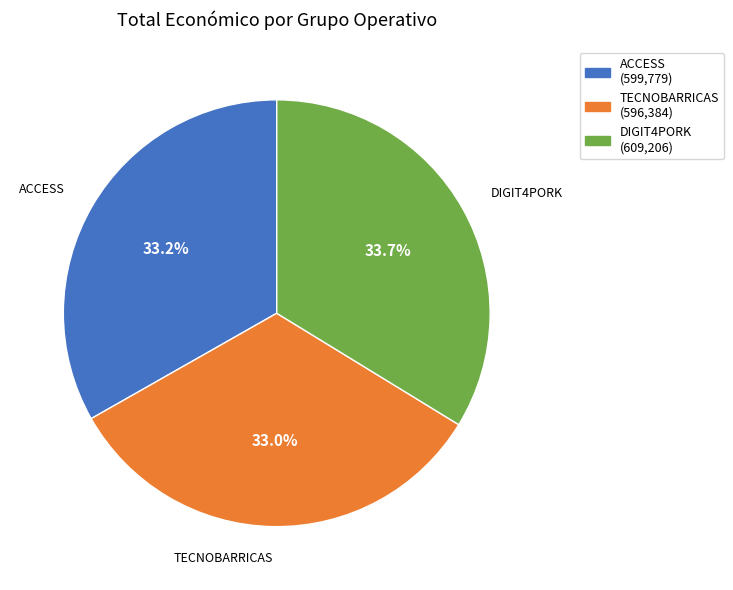

Is there any slice that represents more than half of the pie?

No